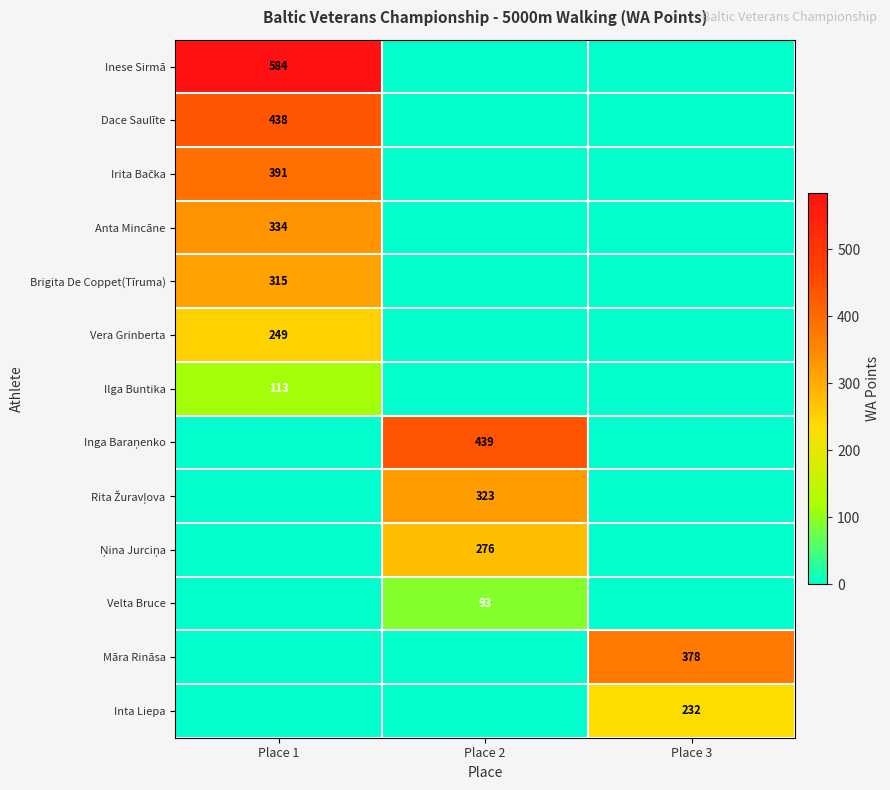

Is it true that Māra Rināsa equals 653 at Place 3?

False